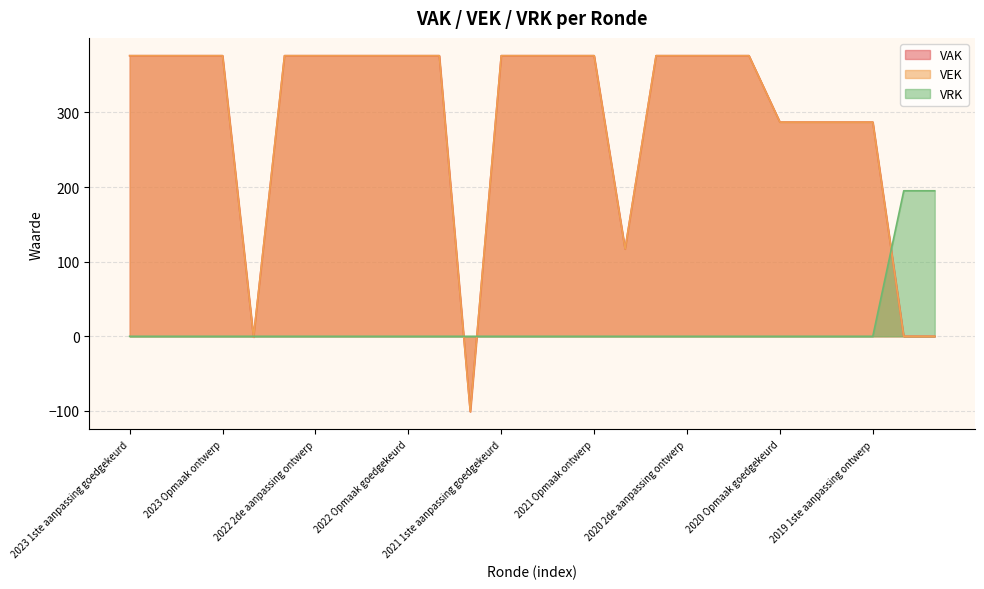

How many distinct data groups are displayed?

3